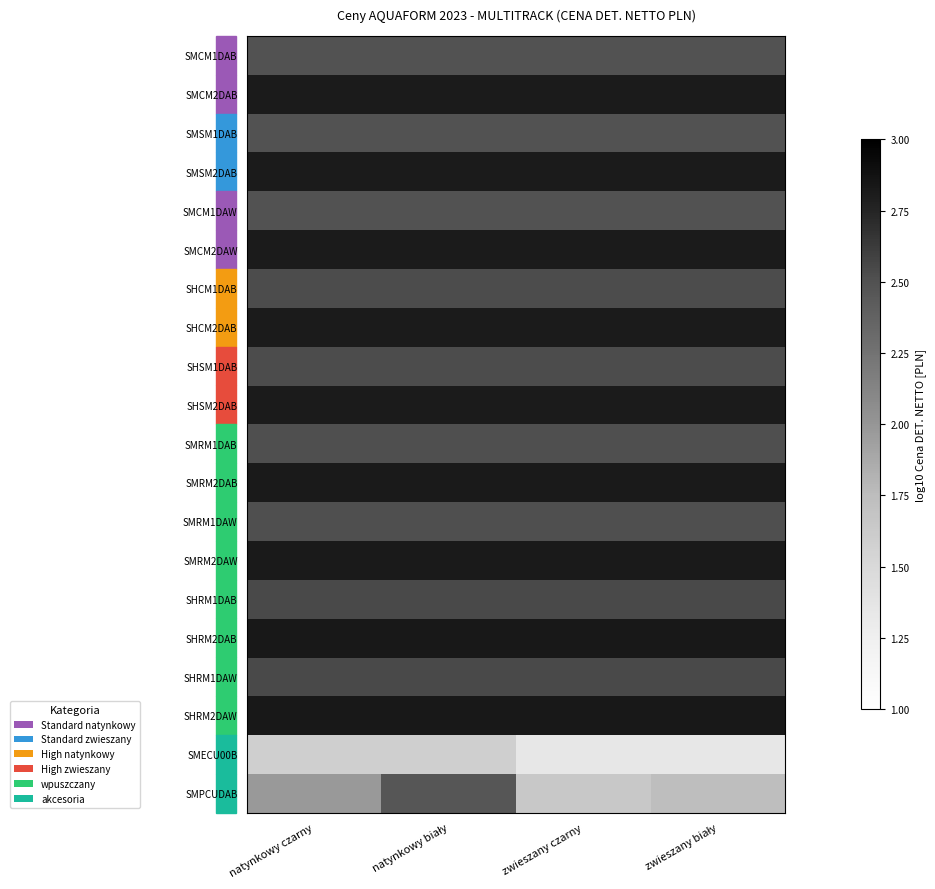

What is the greatest value displayed?

2.8